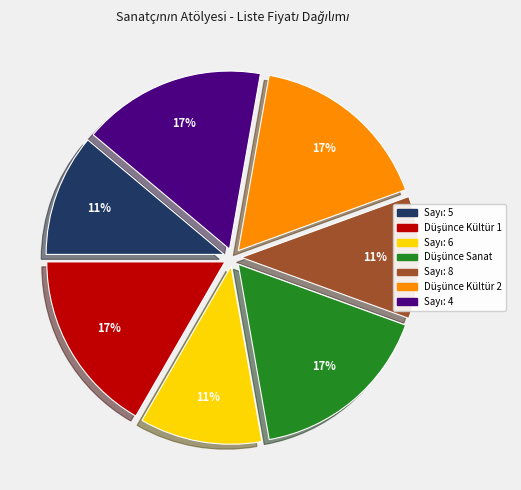

Does any single category account for the majority?

No